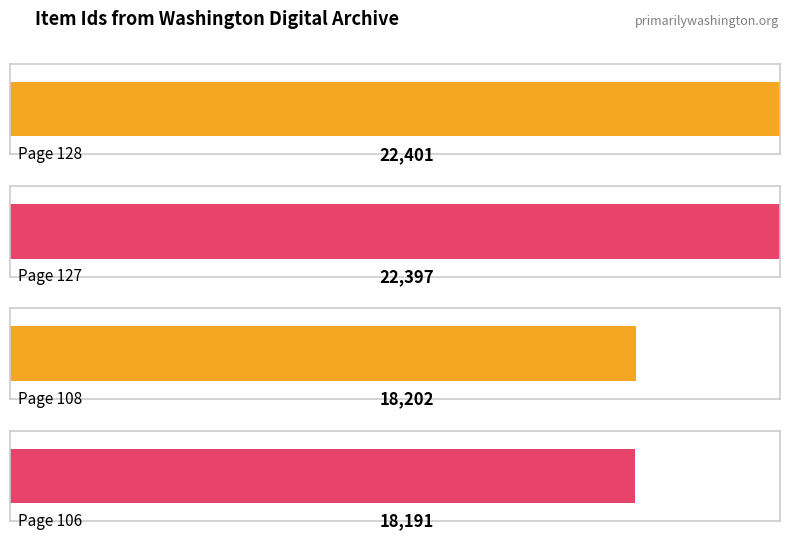

Which label corresponds to the largest value in the chart?

Page 128